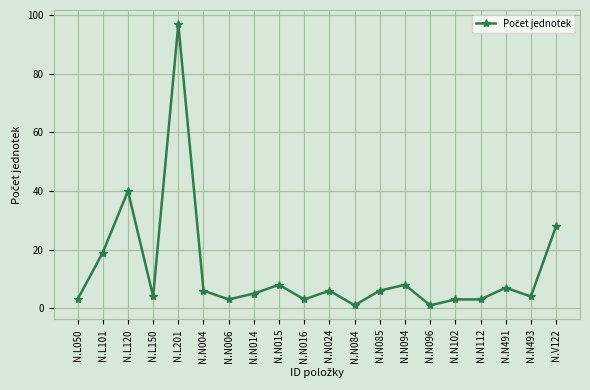

Reading left to right, transcribe all the data shown in this chart.

3	19	40	4	97	6	3	5	8	3	6	1	6	8	1	3	3	7	4	28